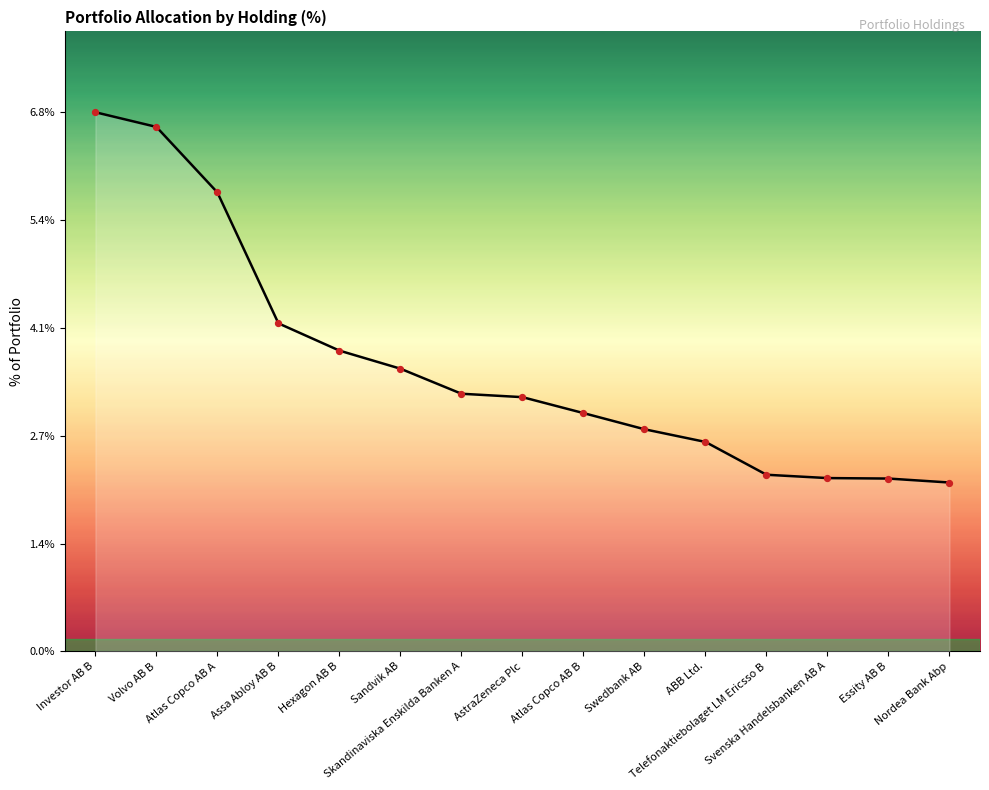

What is the change in value from Skandinaviska Enskilda Banken A to Essity AB B?

-1.1